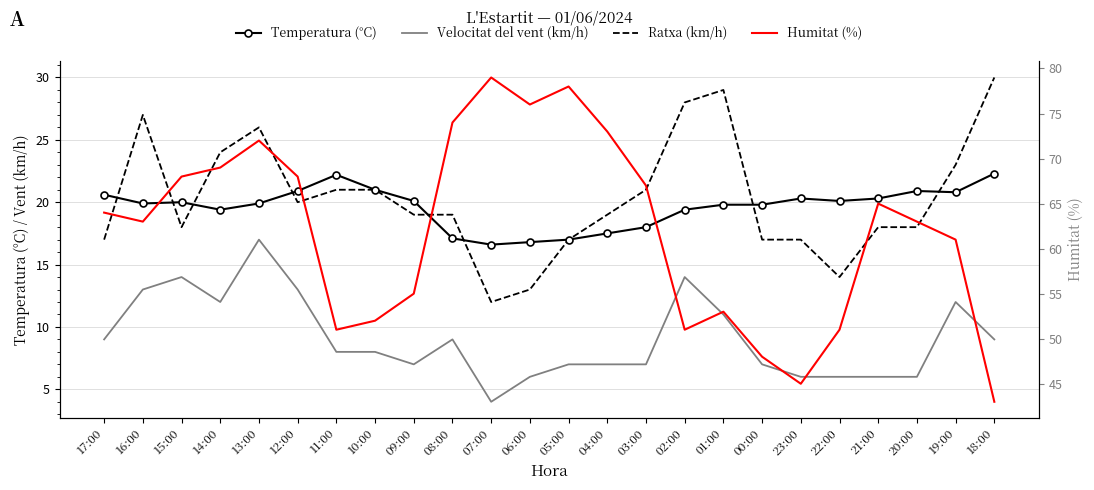

Rank the series at 21:00 from lowest to highest value.

Velocitat del vent (km/h), Ratxa (km/h), Temperatura (°C), Humitat (%)